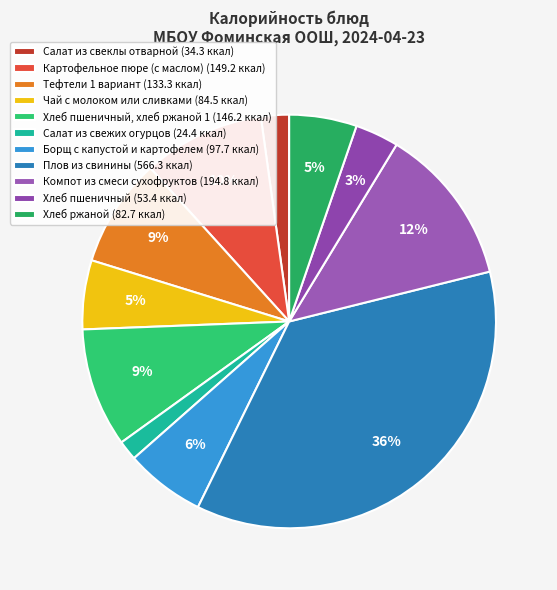

How many slices are in this pie chart?

11